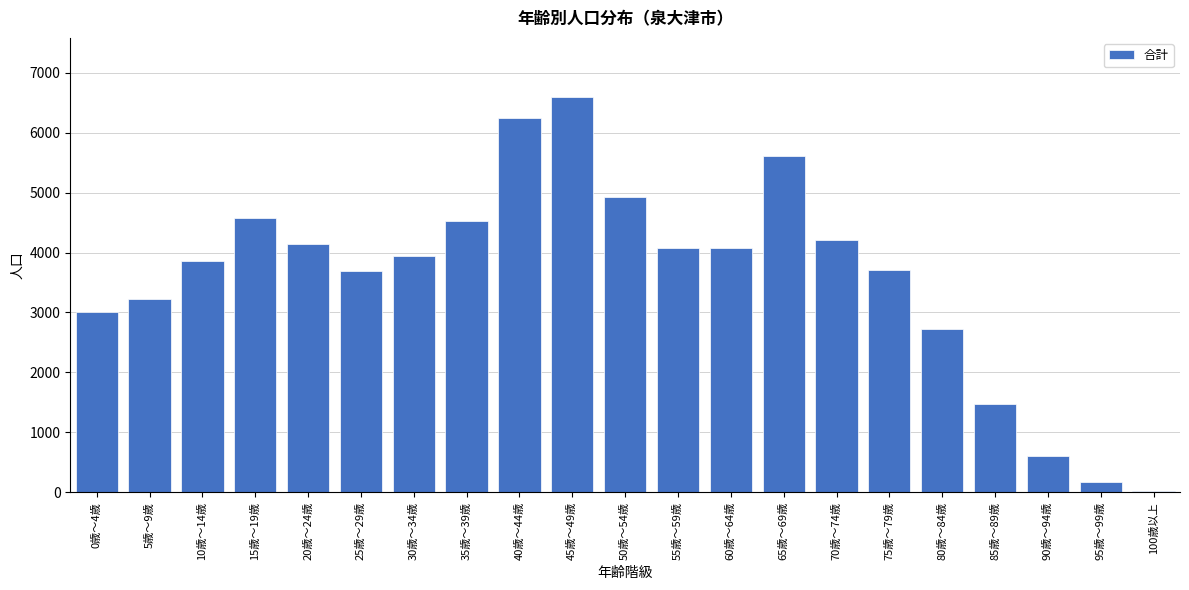

What is the greatest value displayed?

6589